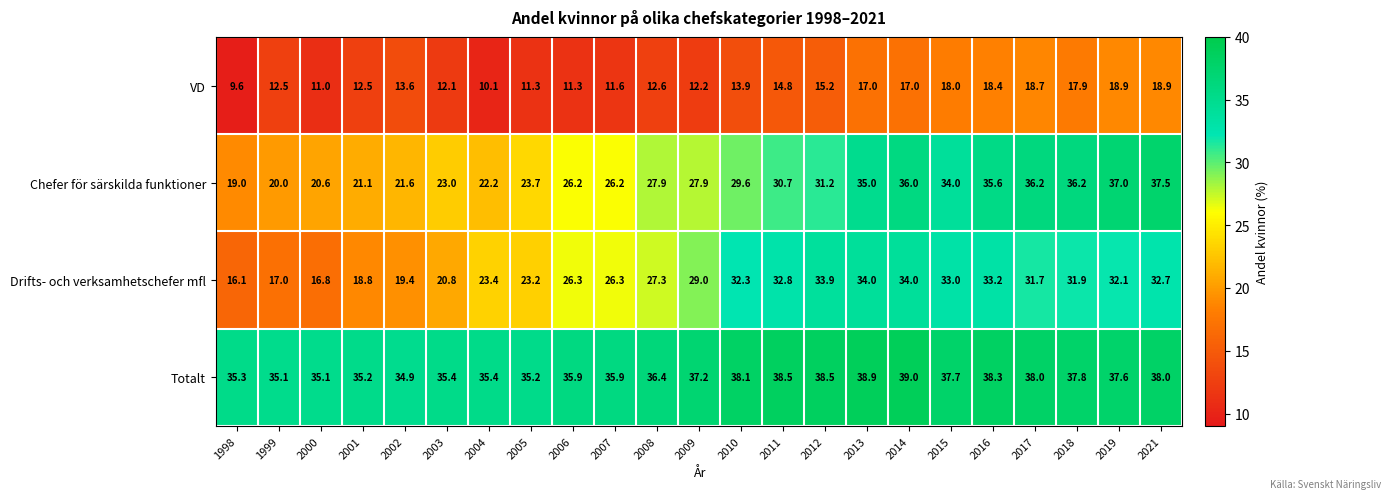

What is the sum of the Drifts- och verksamhetschefer mfl values at 2019 and 1998?

48.2